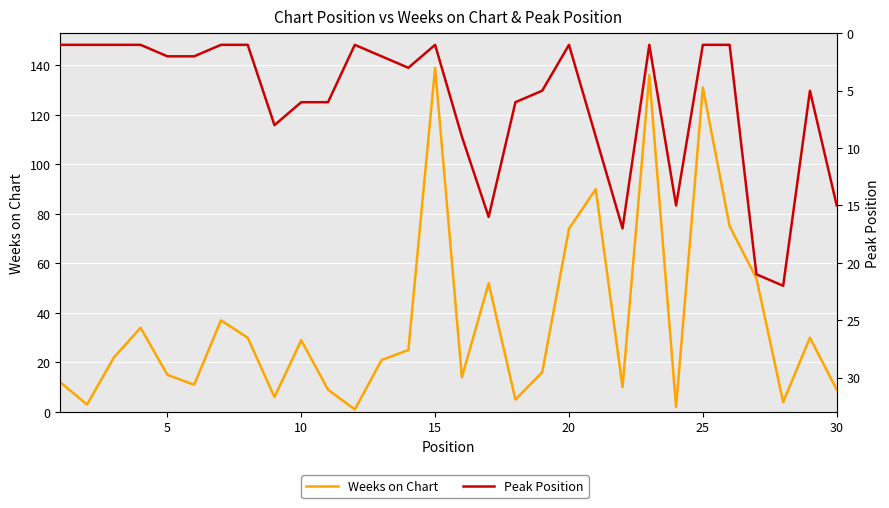

Is this an area chart (filled region under the line)?

No